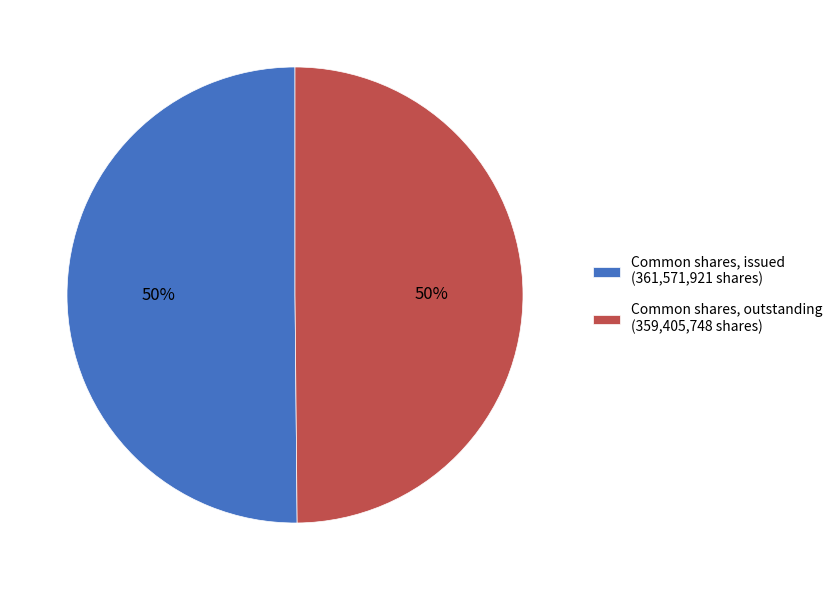

To the nearest percent, what portion does Common shares, issued (361,571,921 shares) represent?

50%